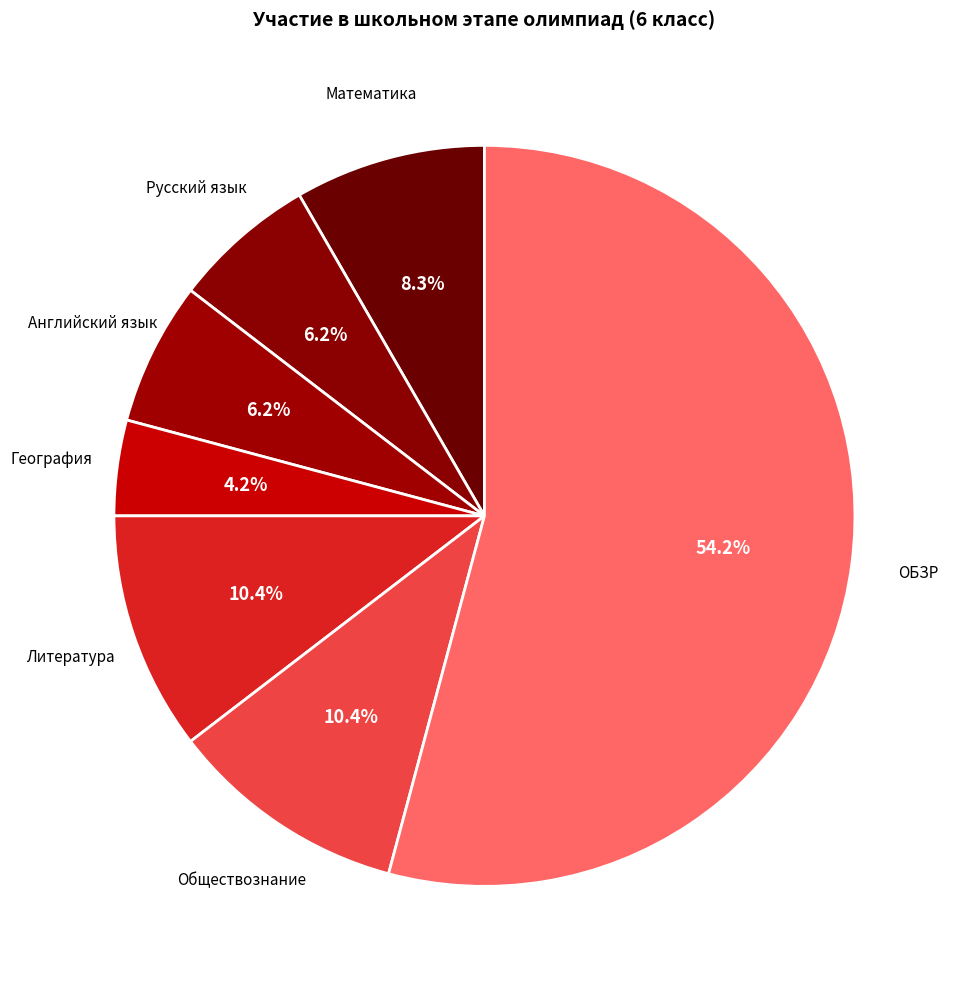

How many segments does this pie chart have?

7